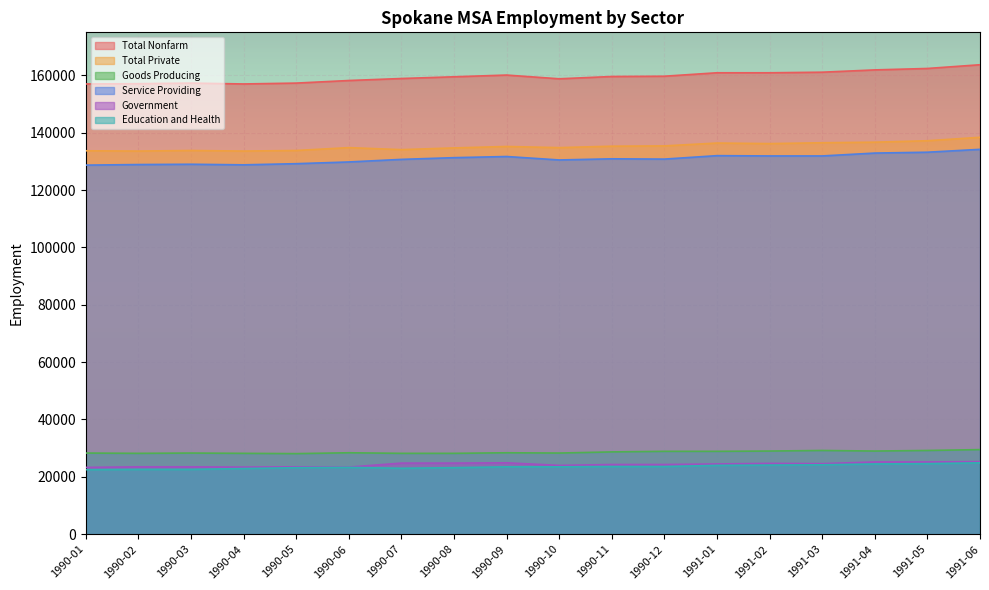

At which label is Government closest to 24300?

1990-11